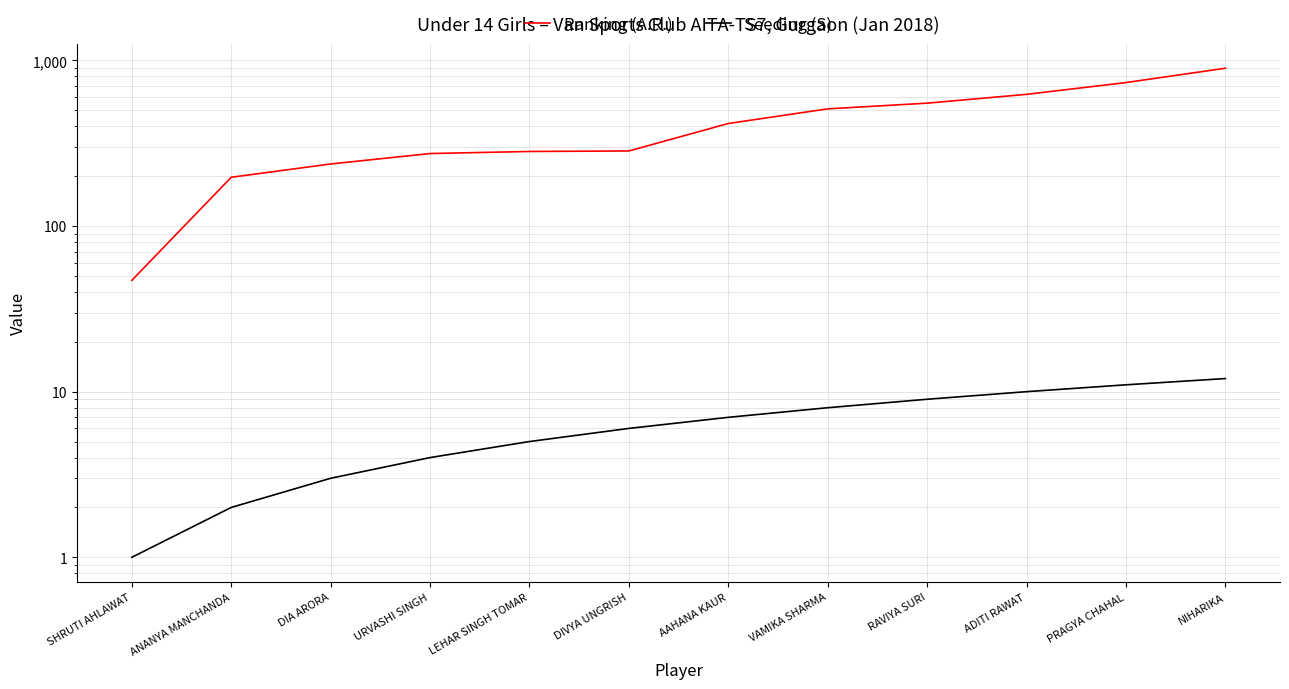

What is the approximate value of Ranking (A.R.) at SHRUTI AHLAWAT?

47